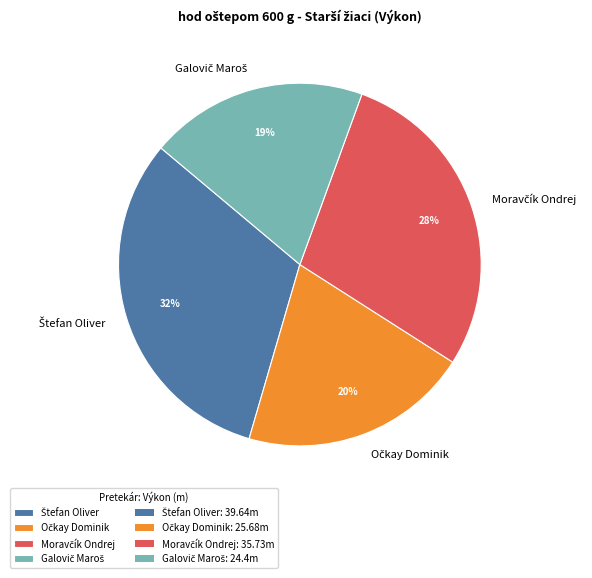

Does any single category account for the majority?

No